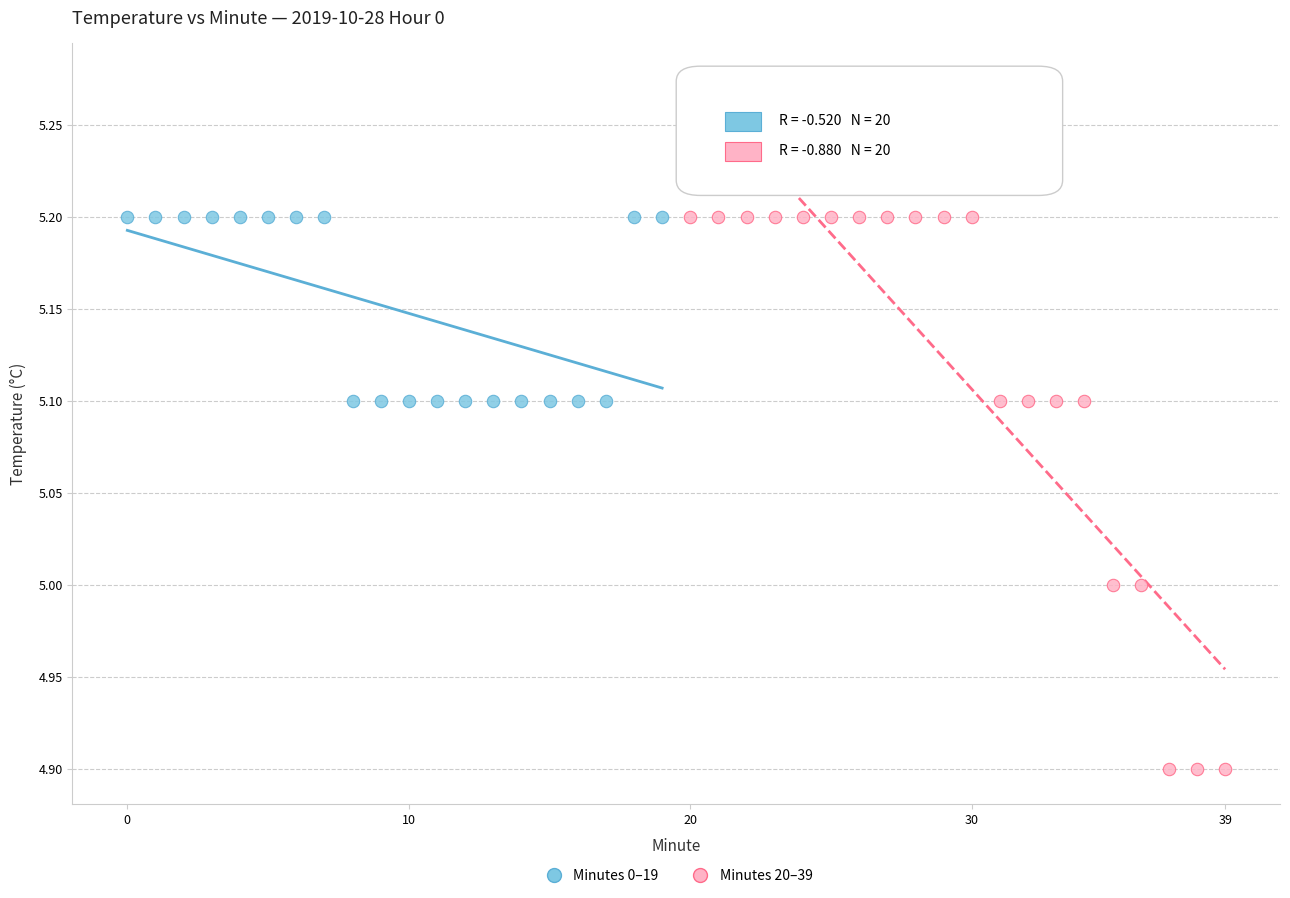

Which series reaches the minimum Y coordinate?

Minutes 20–39